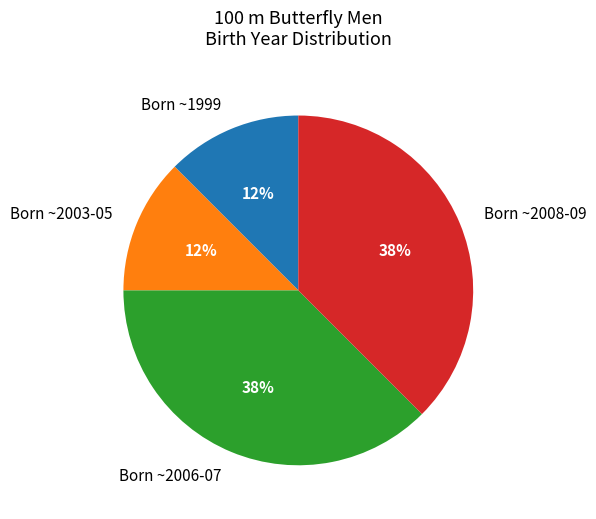

Do Born ~2006-07 and Born ~2008-09 together represent more than half of the pie?

Yes